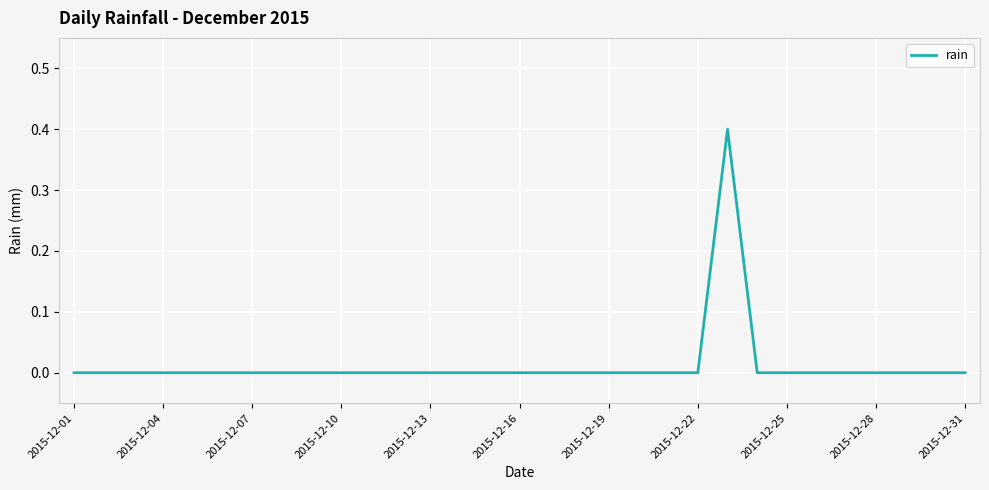

What is the maximum value shown in the chart?

0.4